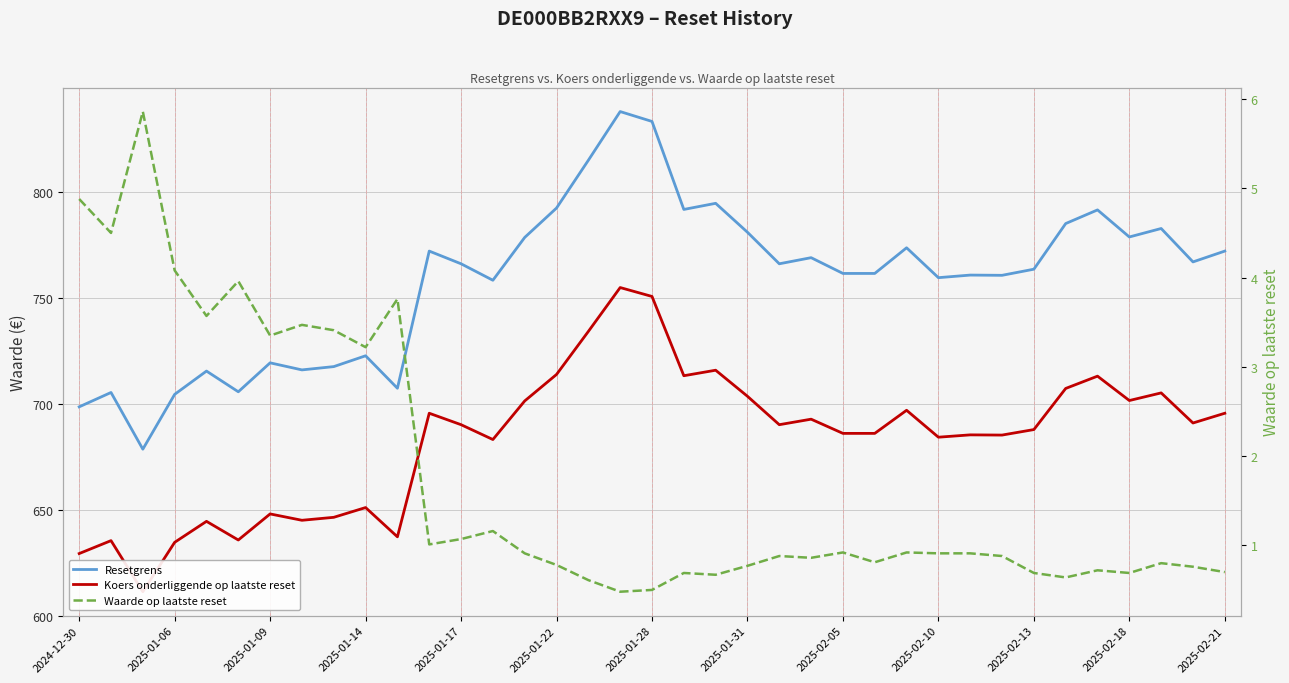

Reading left to right, list all the values displayed in this chart.

Resetgrens: 698.5	705.3	678.5	704.4	715.4	705.6	719.3	716.0	717.5	722.6	707.3	772.0	766.0	758.2	778.4	792.3	814.9	837.8	833.2	791.7	794.5	780.9	766.0	768.9	761.5	761.5	773.6	759.5	760.7	760.6	763.5	785.0	791.4	778.7	782.7	766.9	772.0
Koers onderliggende op laatste reset: 629.3	635.4	611.3	634.6	644.5	635.7	648.0	645.0	646.4	651.0	637.2	695.5	690.1	683.1	701.3	713.8	734.1	754.8	750.6	713.2	715.8	703.5	690.1	692.7	686.0	686.0	696.9	684.2	685.3	685.2	687.8	707.2	713.0	701.5	705.1	690.9	695.5
Waarde op laatste reset: 4.9	4.5	5.9	4.1	3.6	4.0	3.4	3.5	3.4	3.2	3.8	1.0	1.1	1.2	0.9	0.8	0.6	0.5	0.5	0.7	0.7	0.8	0.9	0.9	0.9	0.8	0.9	0.9	0.9	0.9	0.7	0.6	0.7	0.7	0.8	0.8	0.7